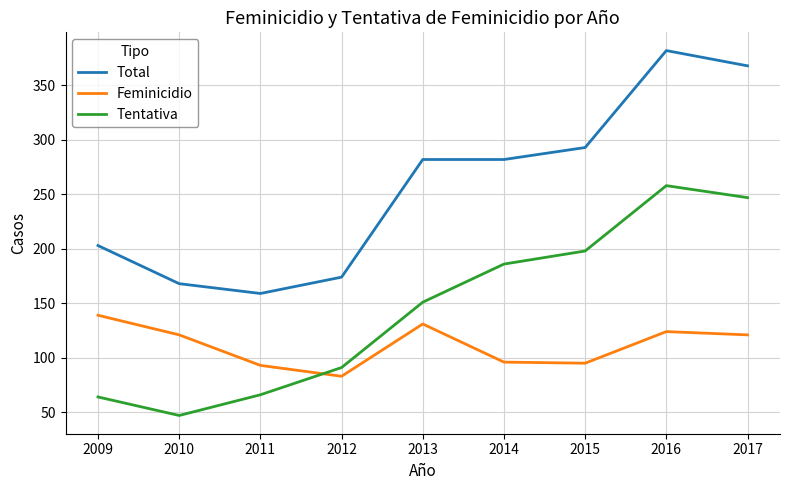

Where do Tentativa and Feminicidio first cross each other?

2011 and 2012